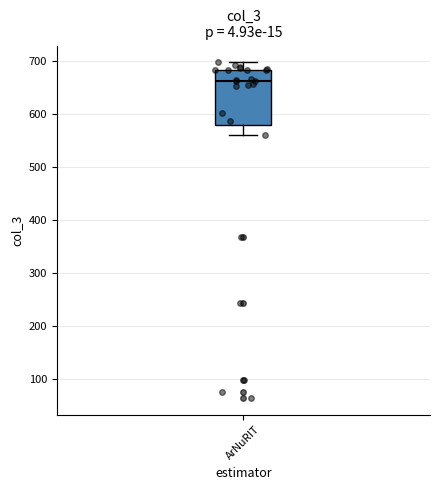

Transcribe this box plot: give where the median line is, the range the box spans, and where the two whiskers end, as read against the y-axis. The values are not printed on the chart, so give them approximately, as read against the axis.

median 660, box 580 to 680, whiskers 560 to 700